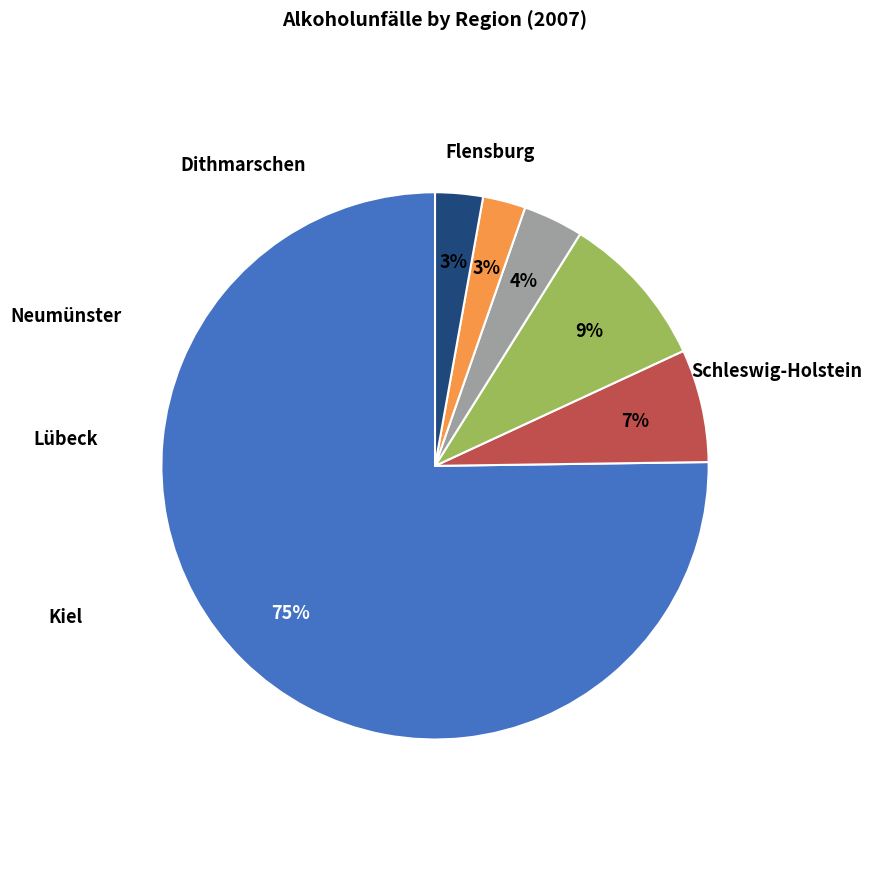

What is the change in value from Schleswig-Holstein to Neumünster?

-483